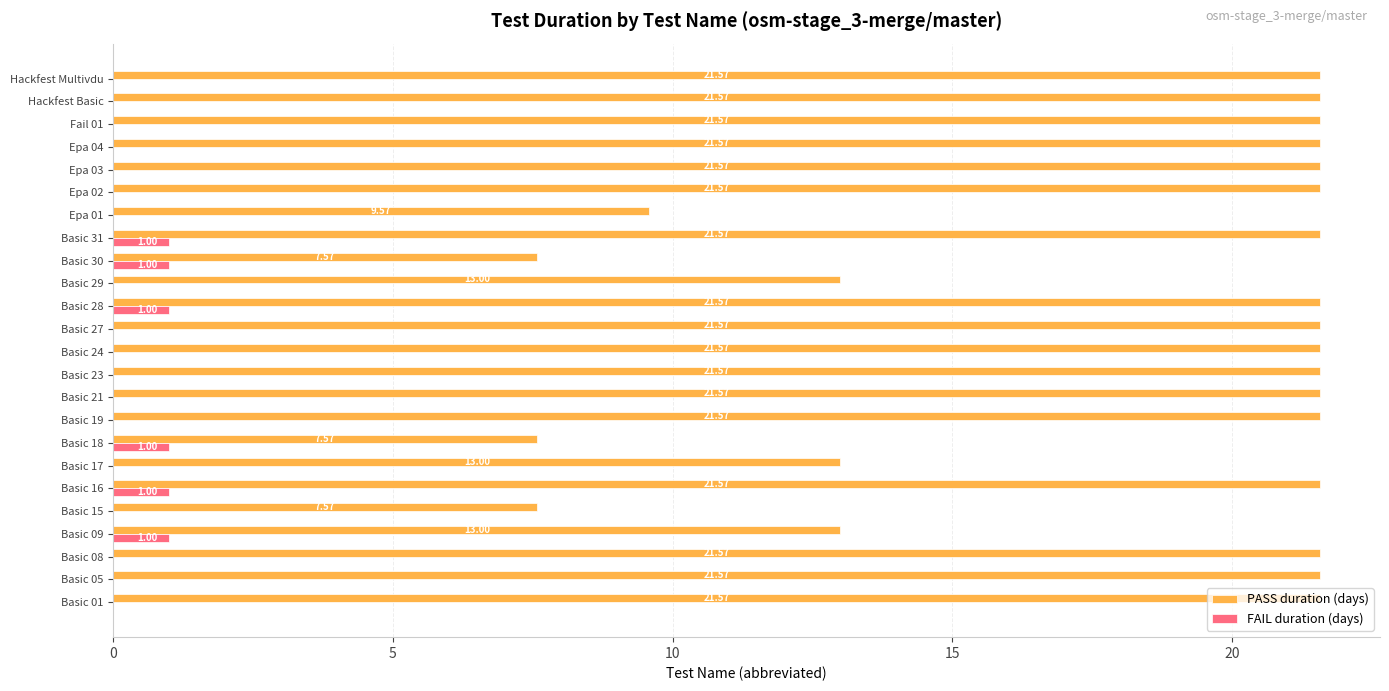

What is the total value across all series at Basic 23?

21.6